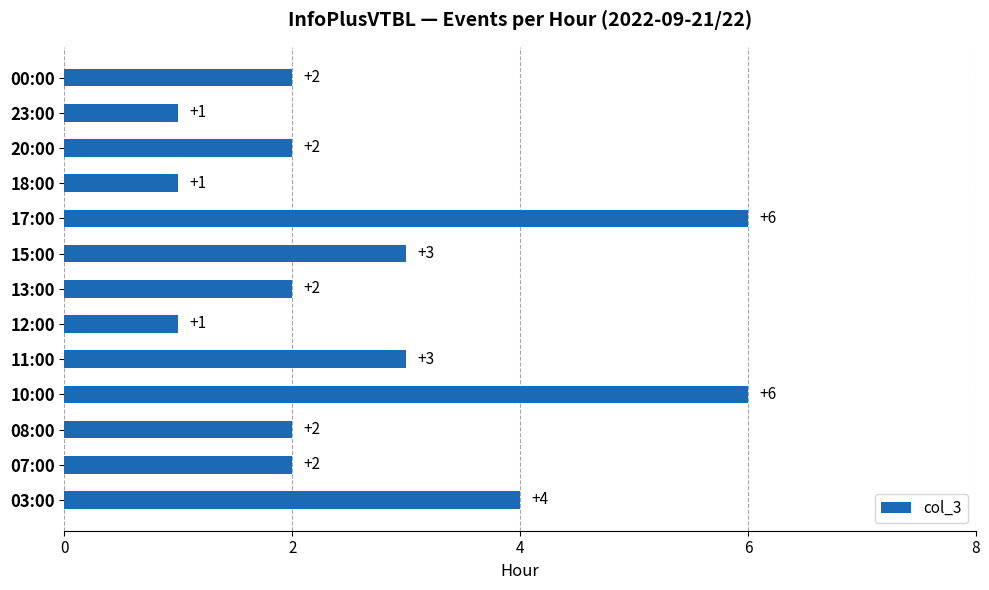

Count the number of categories in the chart.

13